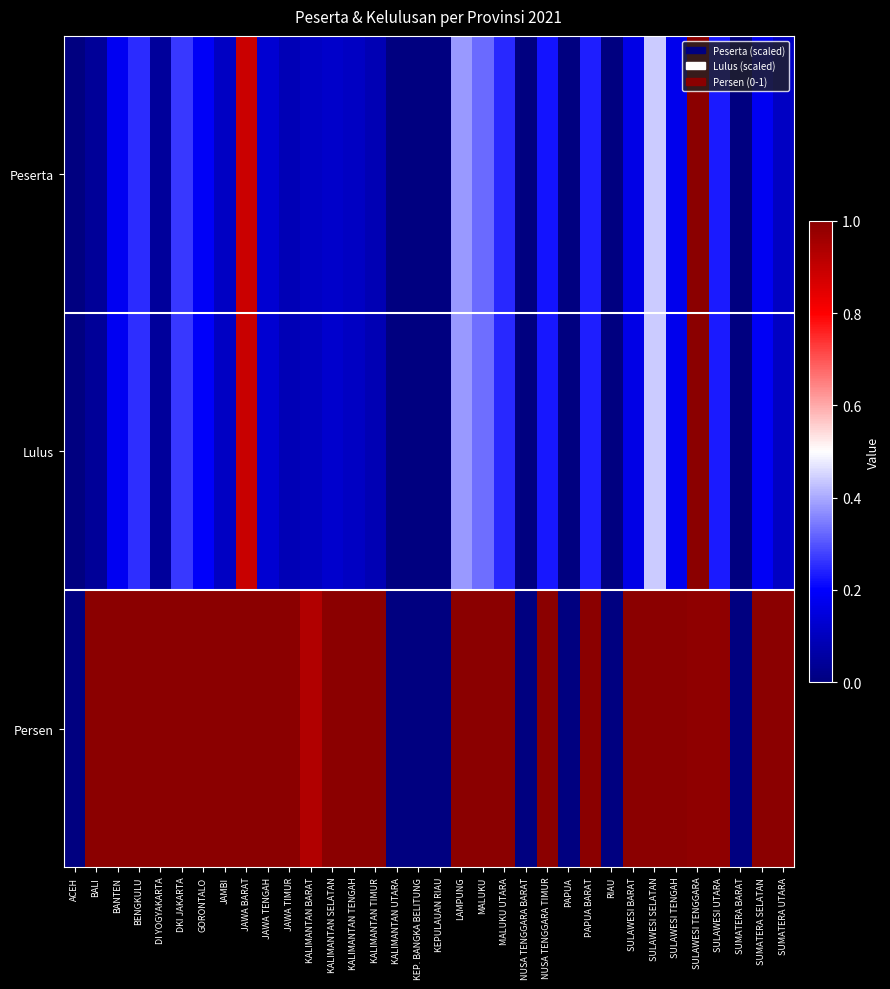

List the series in order of their peak value, highest first.

Peserta, Lulus, Persen